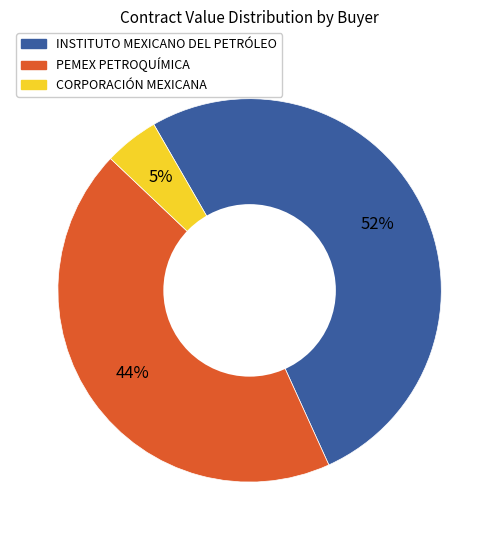

Combined, do INSTITUTO MEXICANO DEL PETRÓLEO and PEMEX PETROQUÍMICA account for over 50%?

Yes